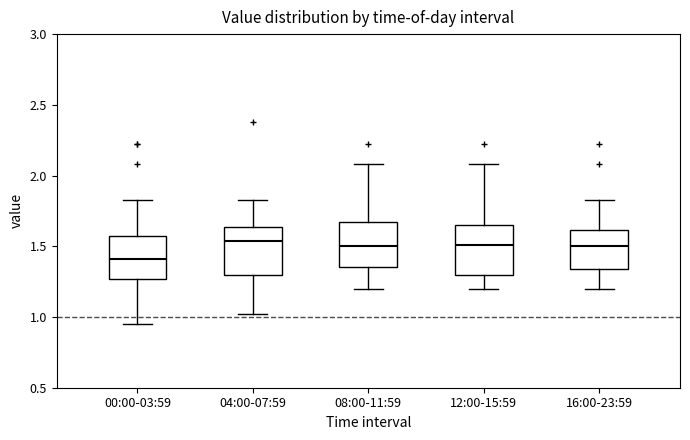

Where does the lower whisker of the box for 12:00-15:59 end on the y-axis? The values are not printed on the chart, so give them approximately, as read against the axis.

1.20